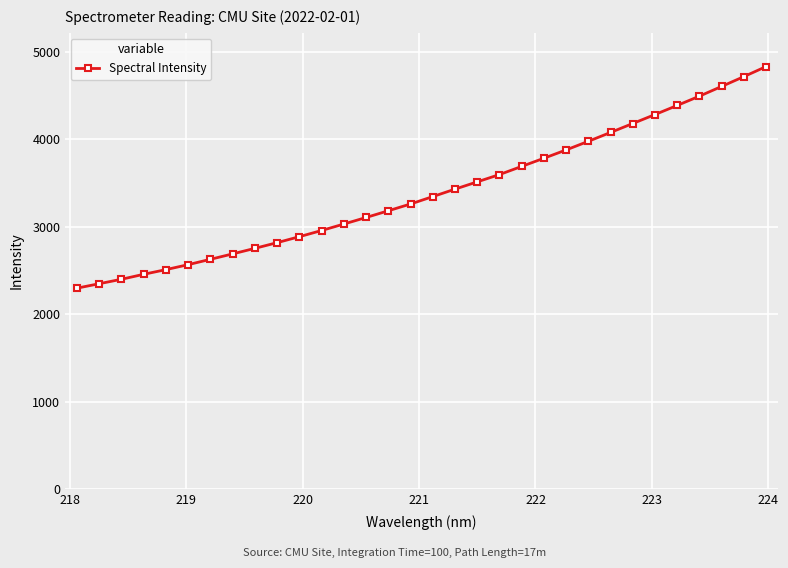

What is the difference between the second highest and minimum values?

2419.7